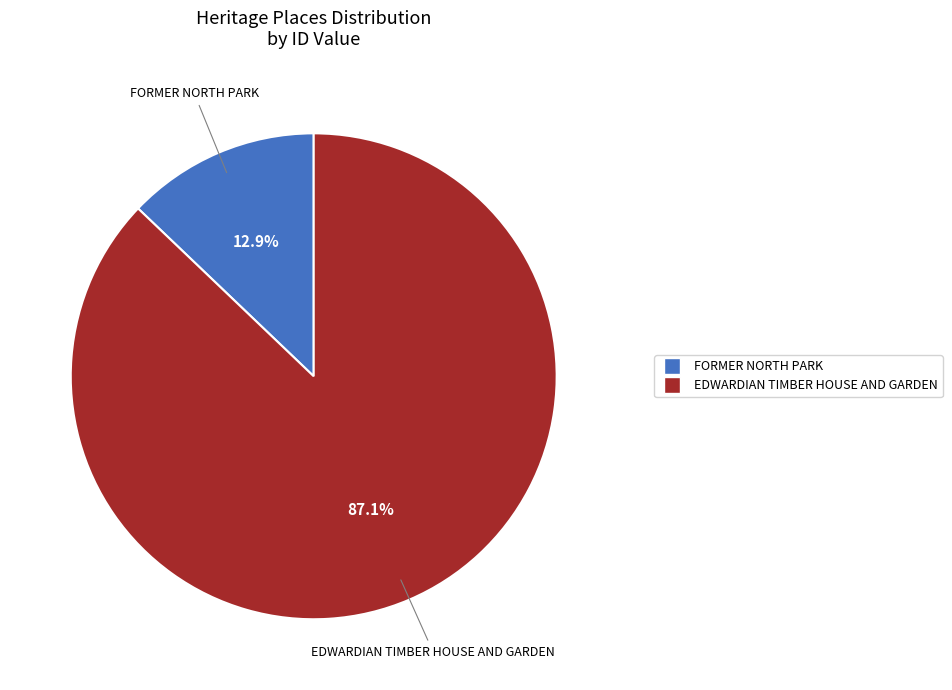

Is the sum of FORMER NORTH PARK and EDWARDIAN TIMBER HOUSE AND GARDEN greater than half?

Yes